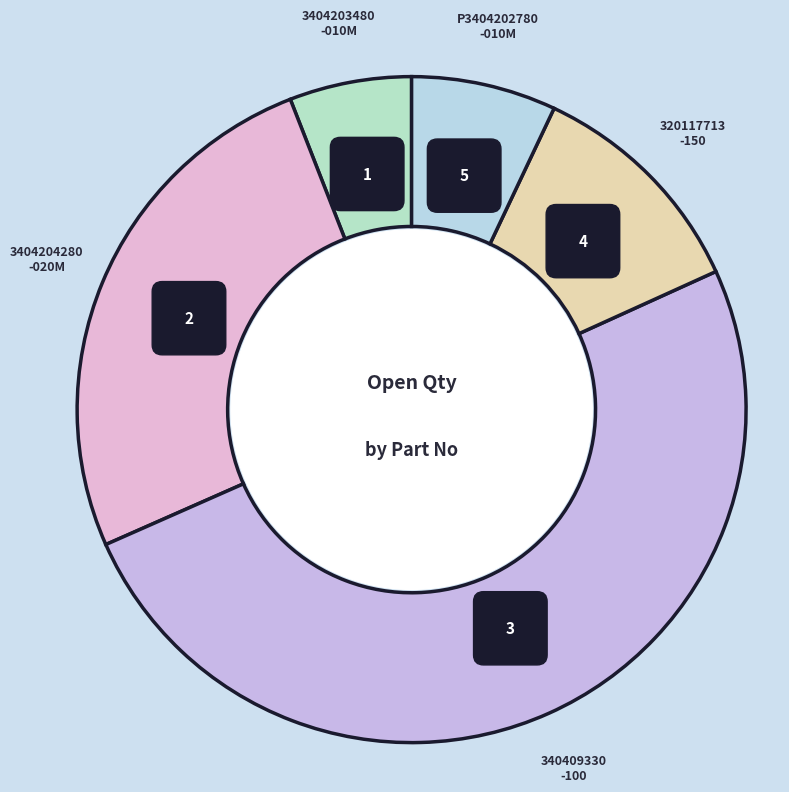

How much of the chart is everything except 340409330-100?

49.8%